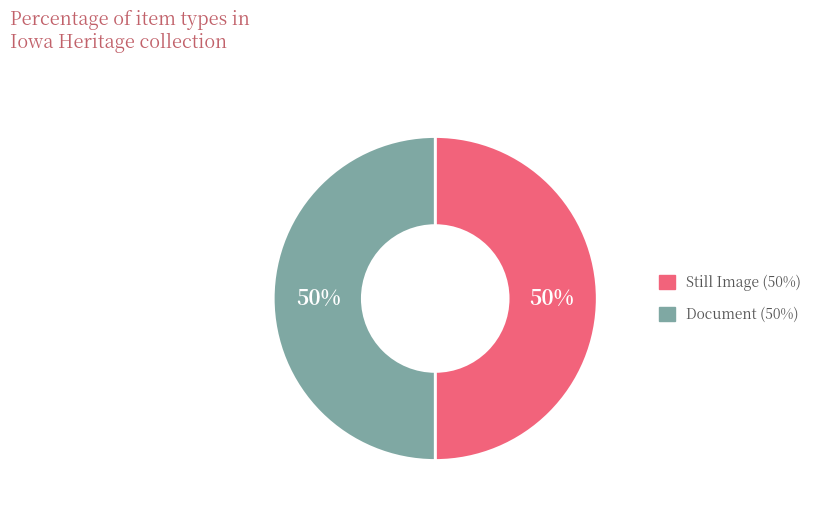

To the nearest percent, what is the average slice percentage?

50%